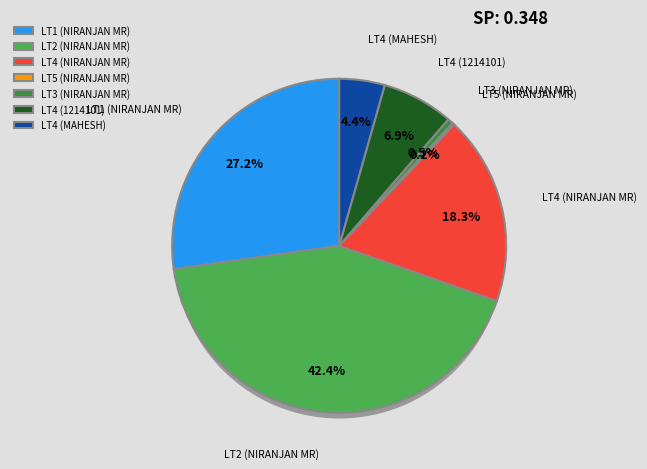

The LT1 (NIRANJAN MR) slice represents 36% of the pie. True or false?

False